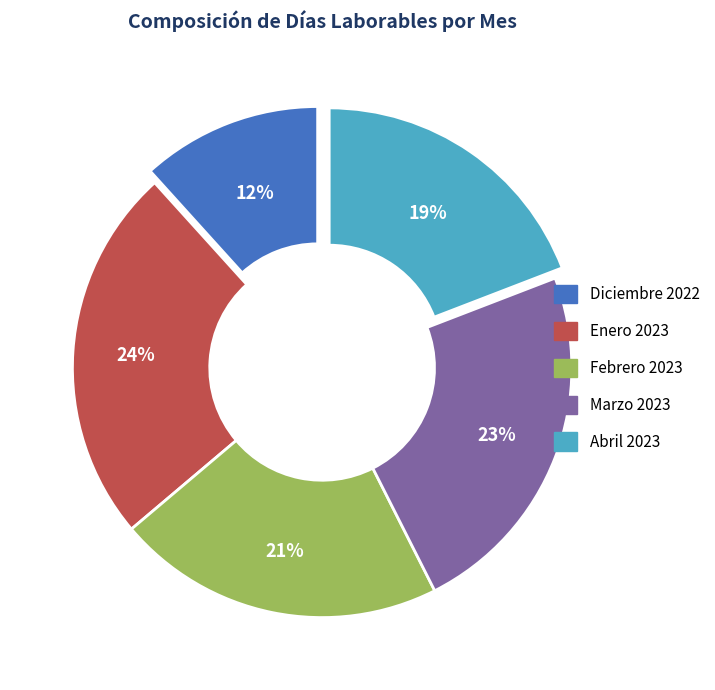

Is the sum of Diciembre 2022 and Enero 2023 greater than half?

No